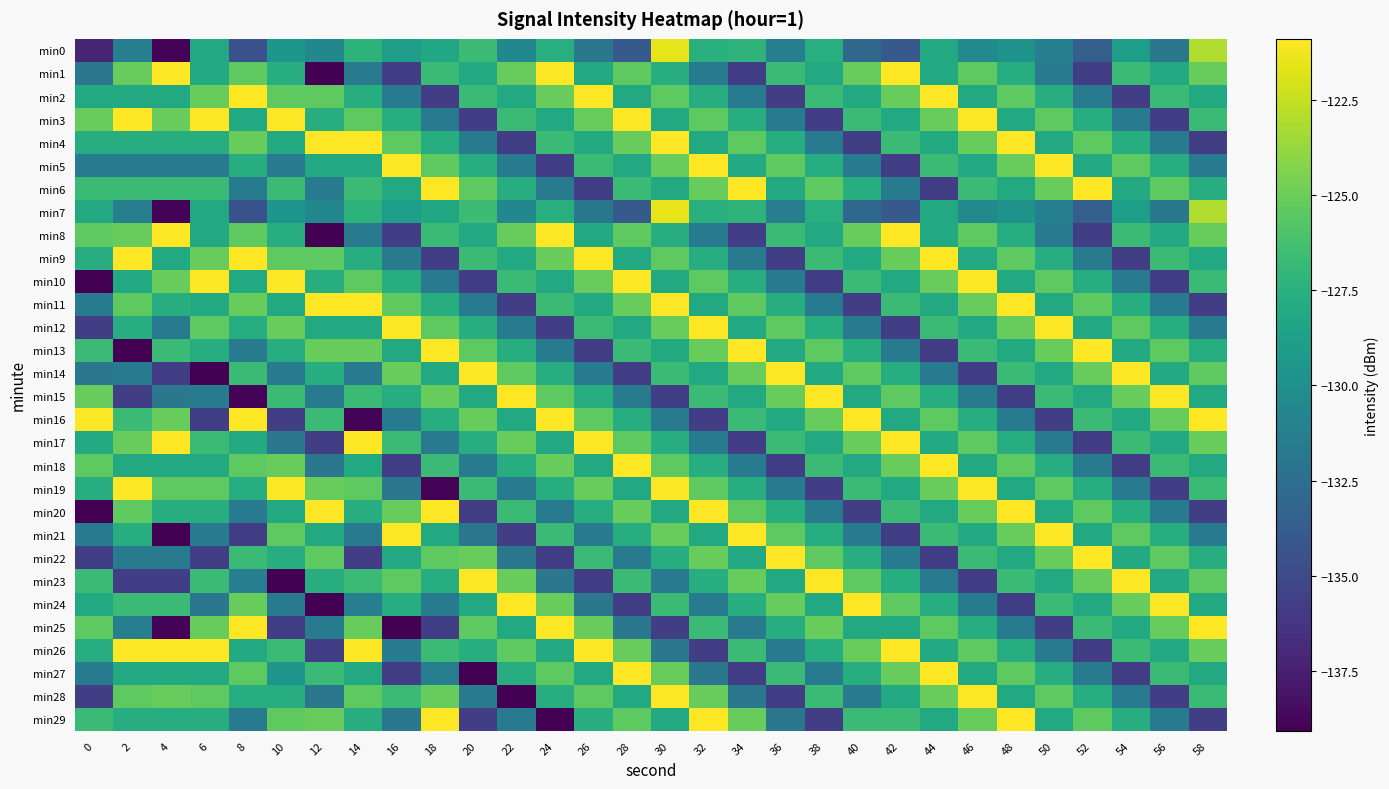

What is the maximum value shown in the chart?

-120.9